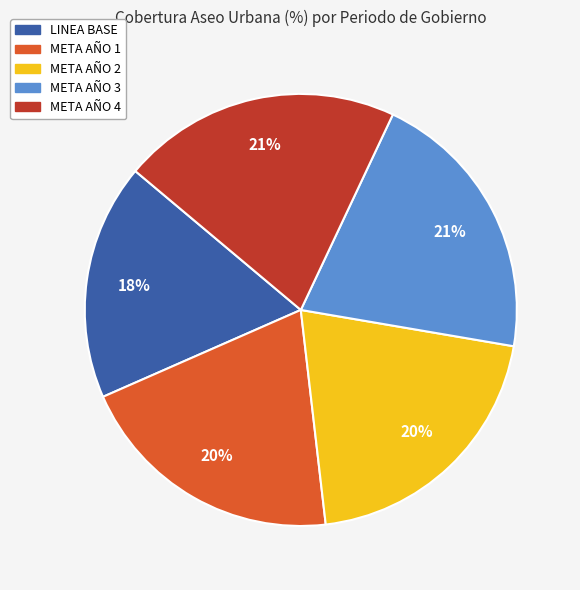

To the nearest percent, what portion does META AÑO 4 represent?

21%